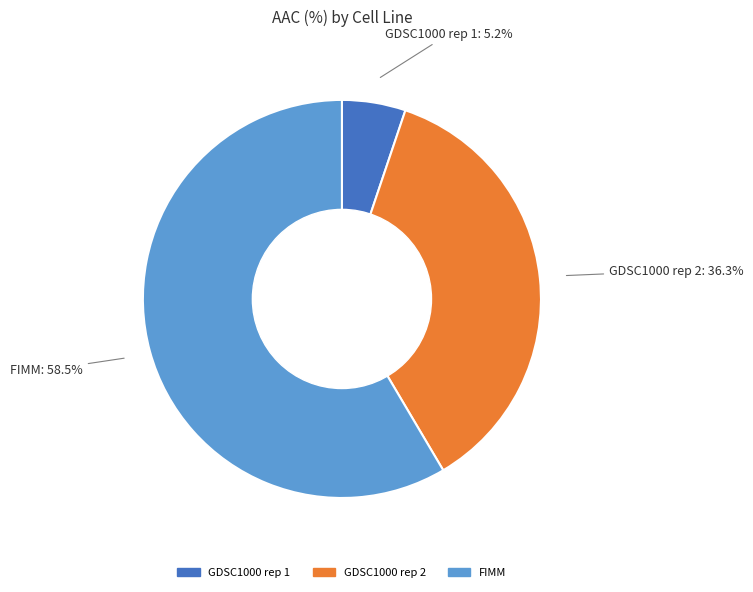

What percentage is the GDSC1000 rep 1 slice, to the nearest percent?

5%